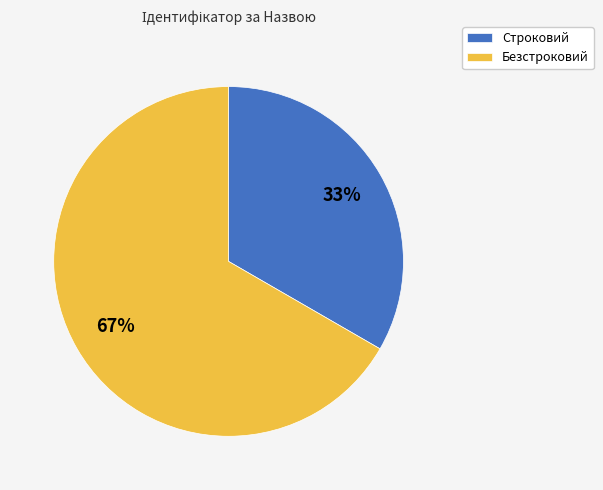

Does Безстроковий account for over 50% of the chart?

Yes